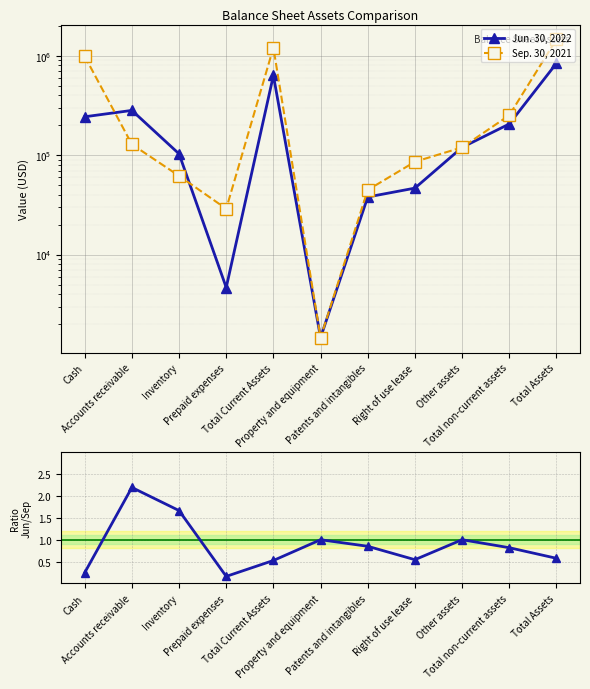

Where is Ratio Jun/Sep nearest to the value 1?

Property and equipment